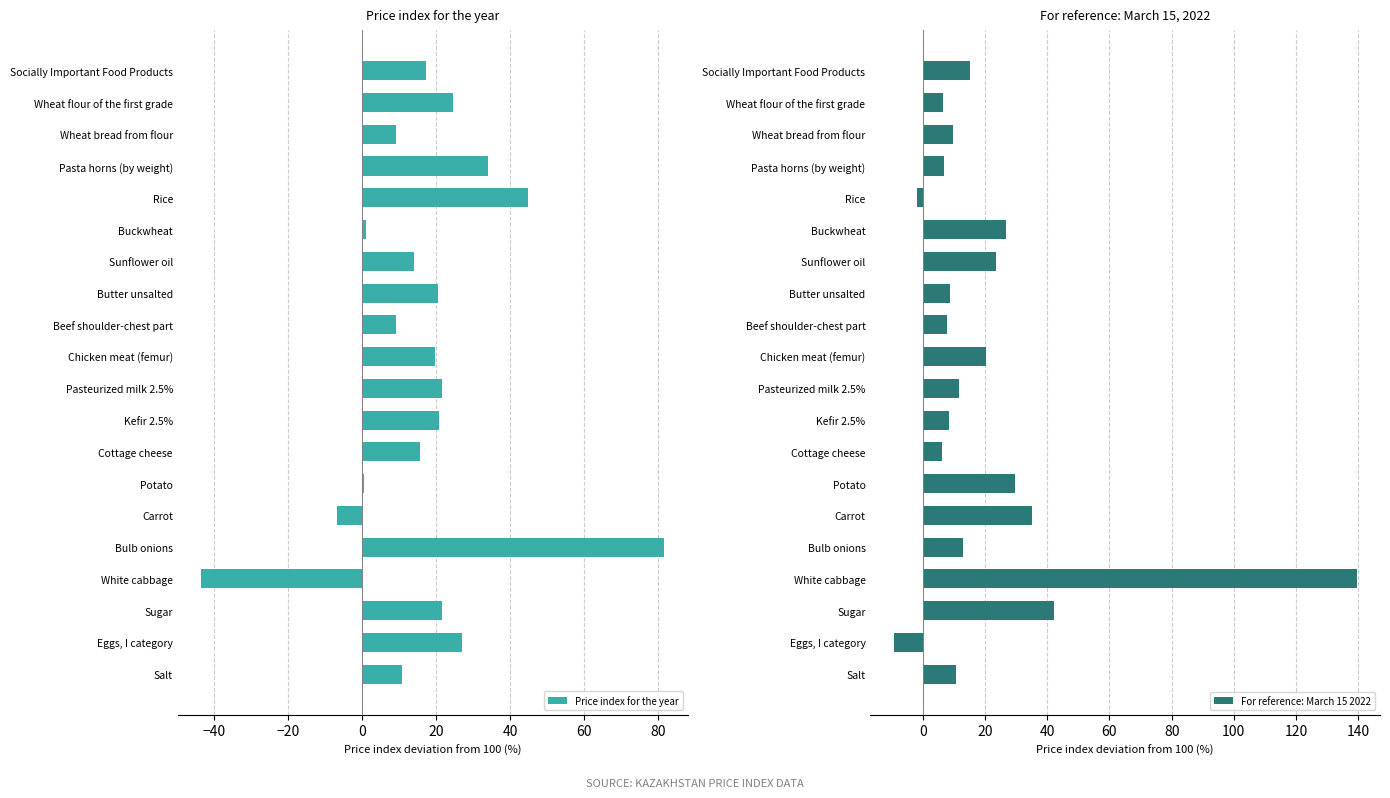

What is the difference between the Price index for the year values at 0 and 20?

10.6